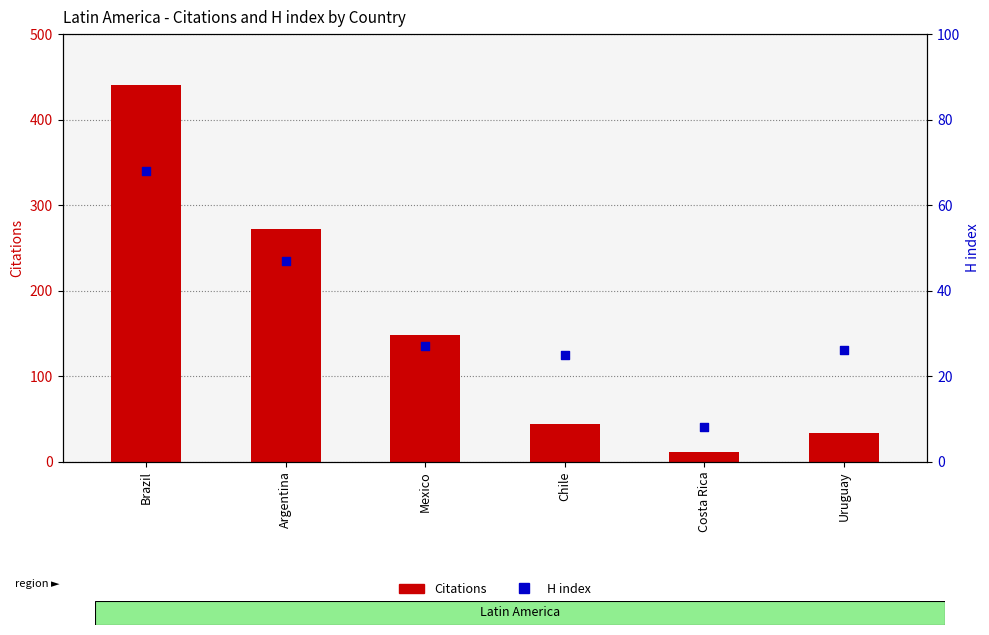

Which series reaches the minimum Y coordinate?

H index